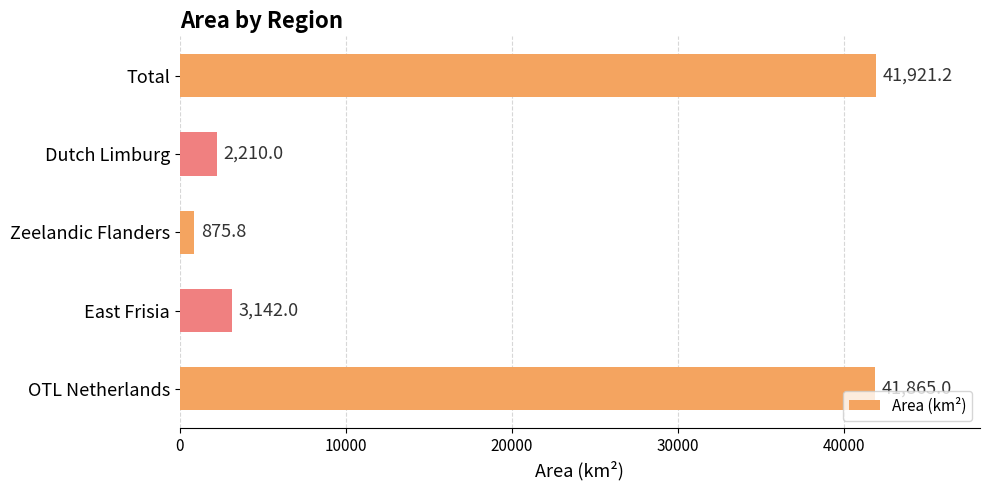

What is the minimum value shown in the chart?

875.8